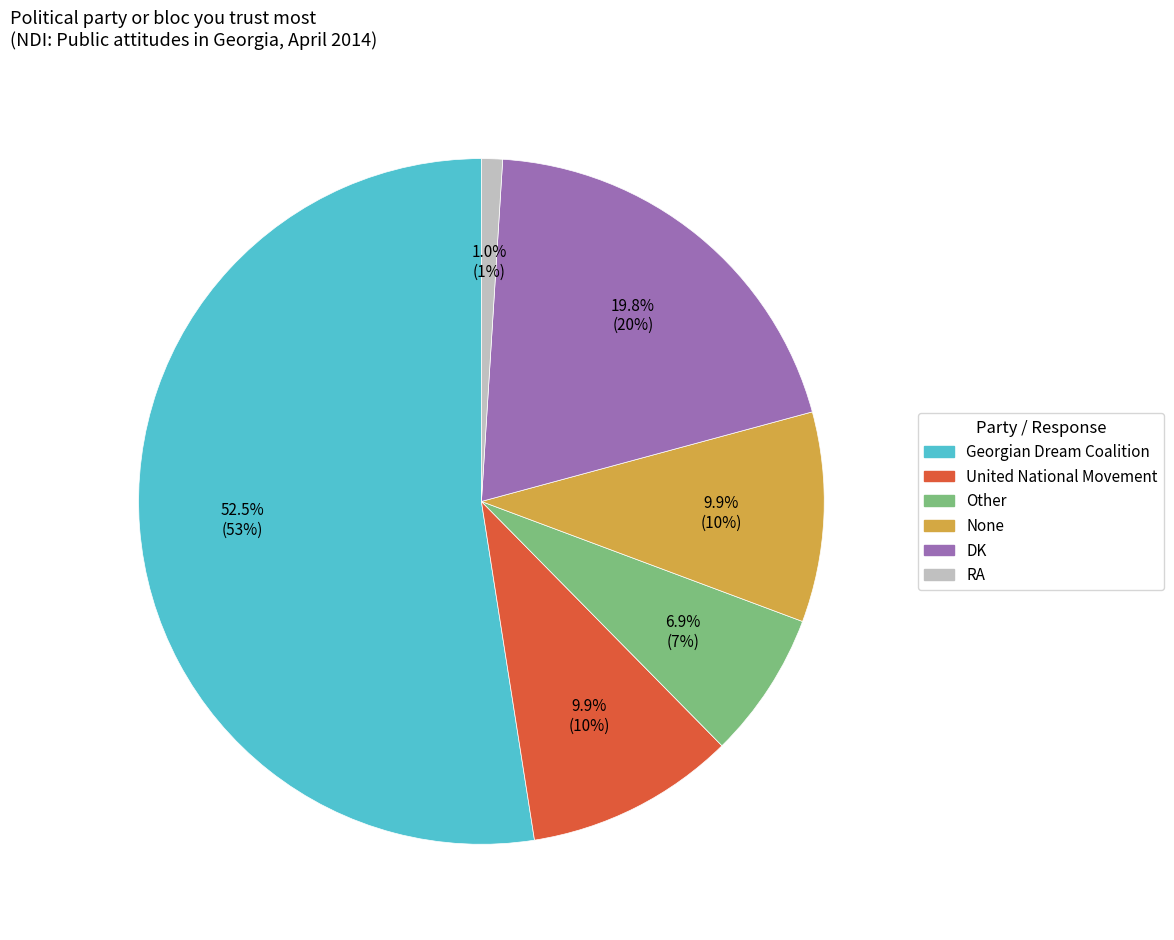

What is the ratio of the value at DK to the value at Other?

2.9